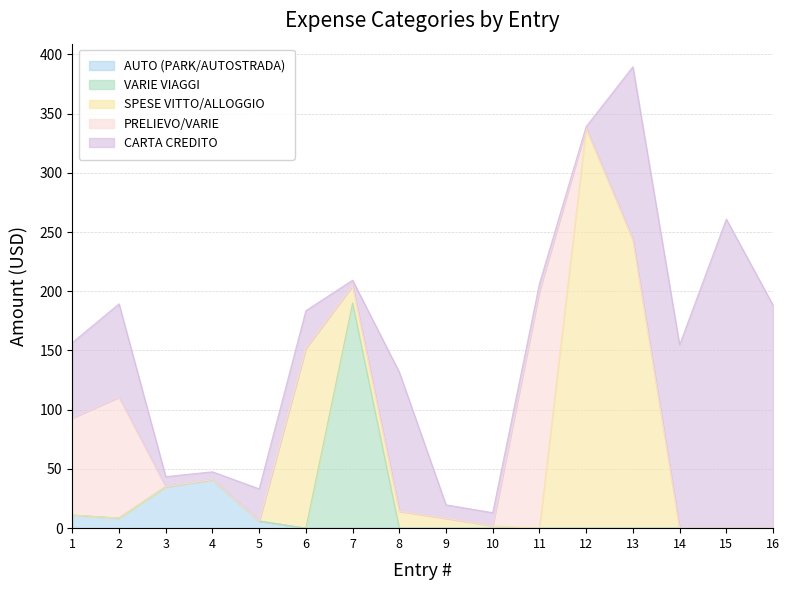

Does the chart have visible grid lines?

Yes